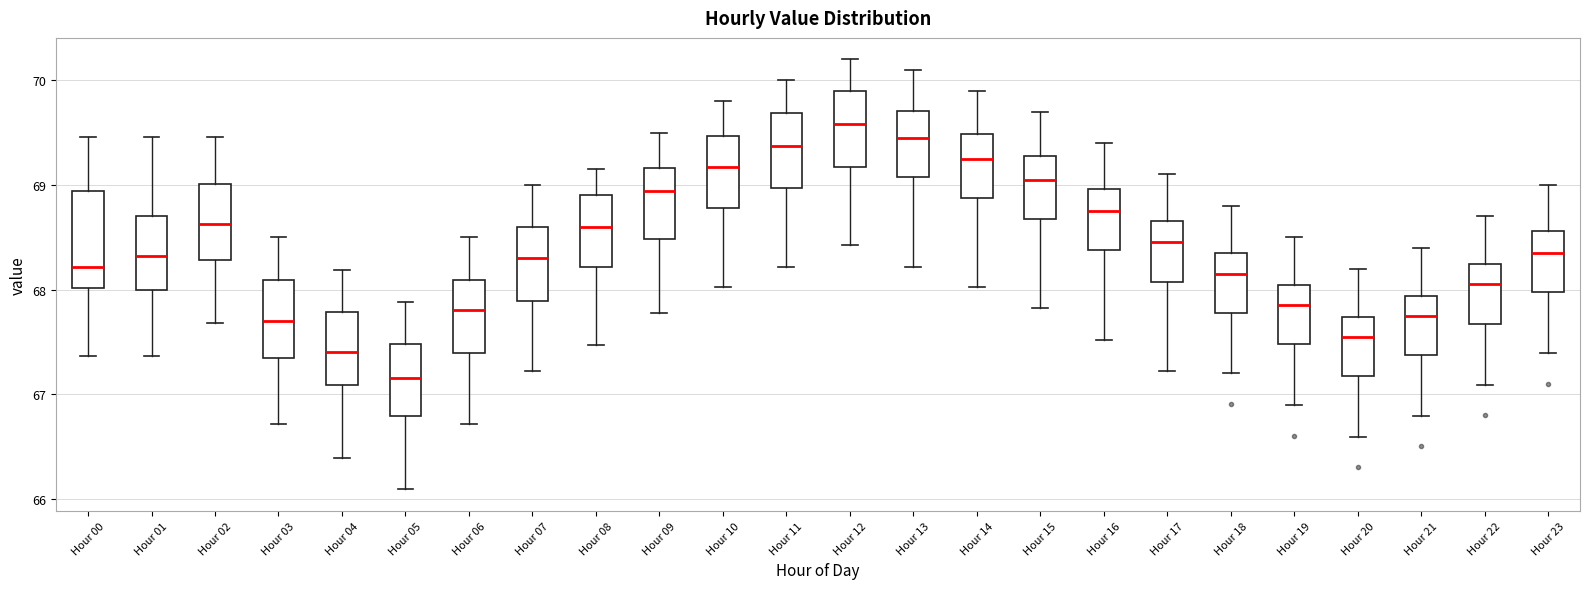

Where is the lower edge of the box for Hour 17 on the y-axis? The values are not printed on the chart, so give them approximately, as read against the axis.

68.1